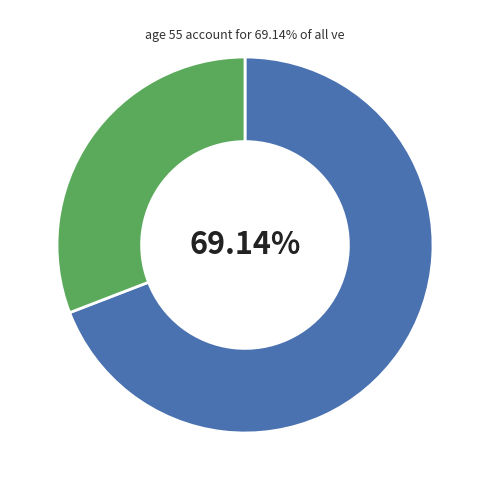

Is there any slice that represents more than half of the pie?

Yes